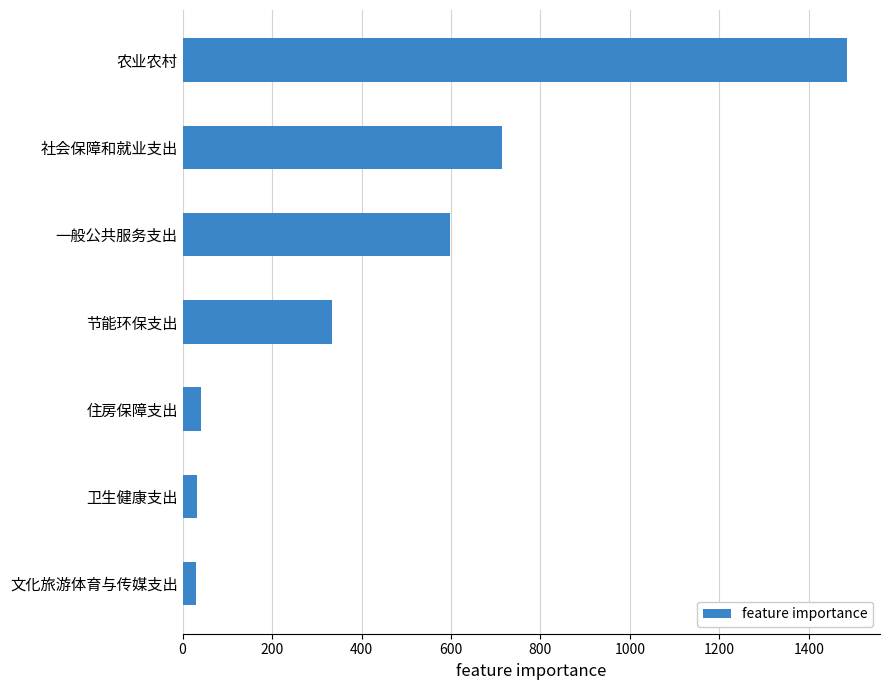

The chart shows a value of 714.1 at 社会保障和就业支出. True or false?

True